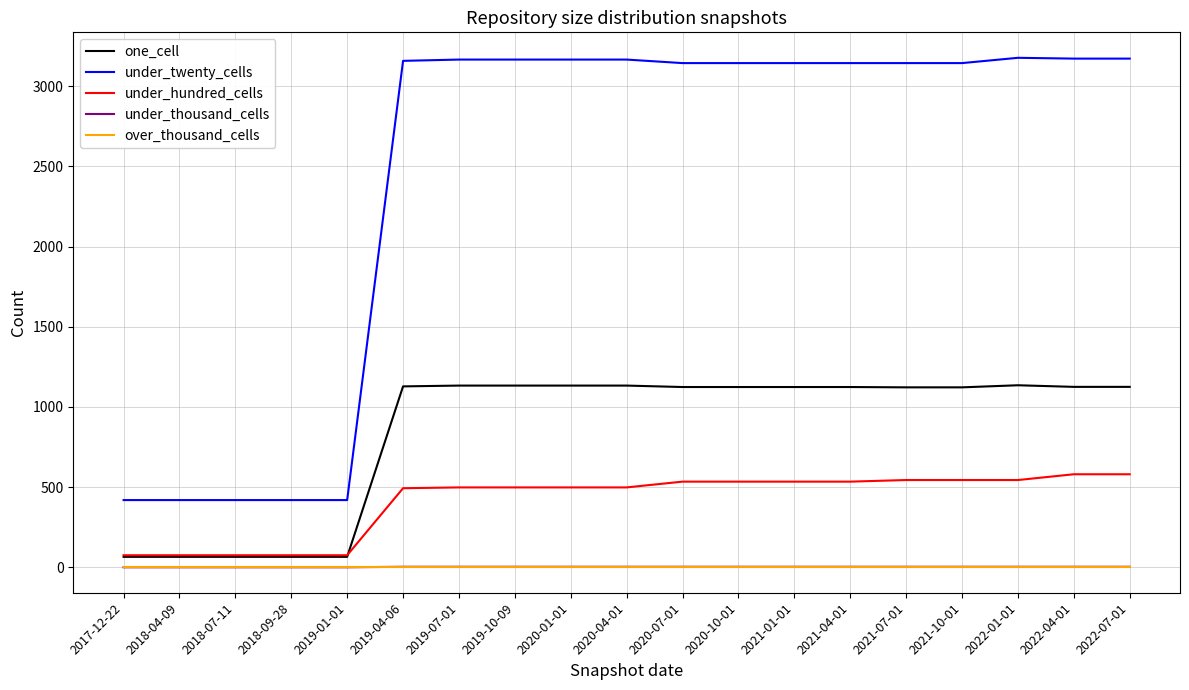

The one_cell series shows 1125 at 2022-04-01. True or false?

True